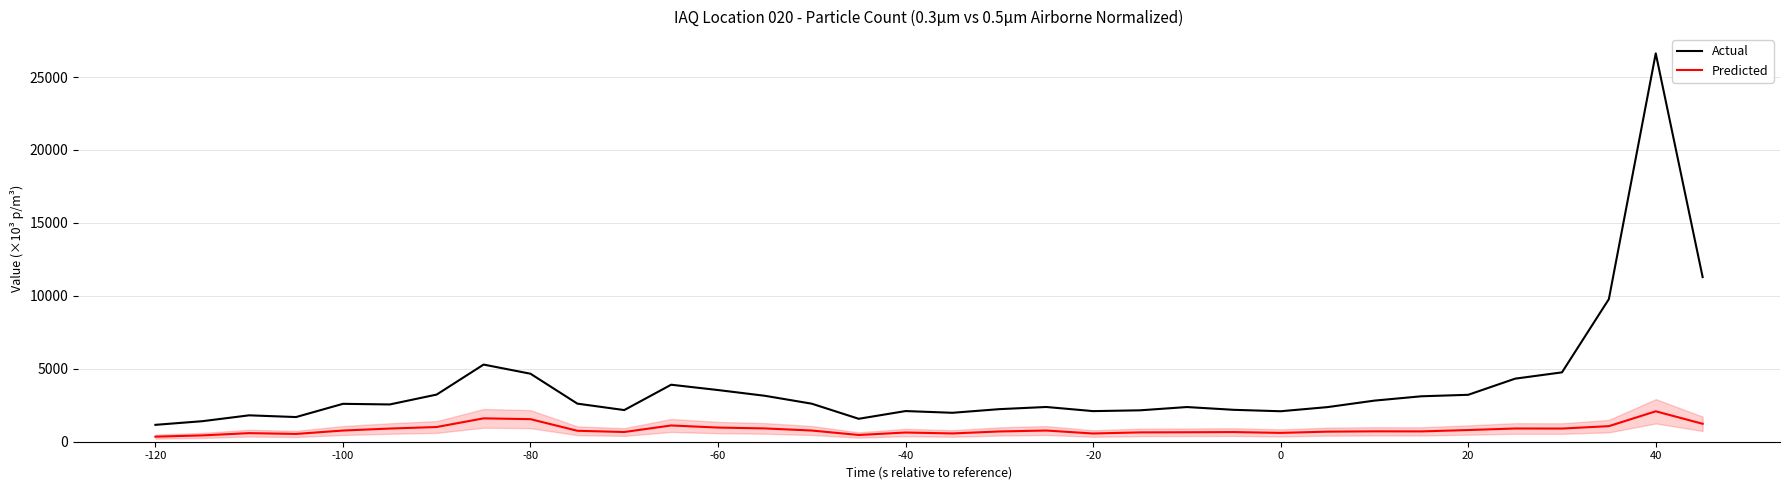

What is the maximum value for Predicted?

2085.0